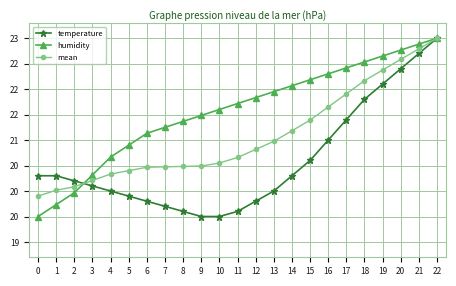

What is the difference between the temperature values at 4 and 10?

0.5